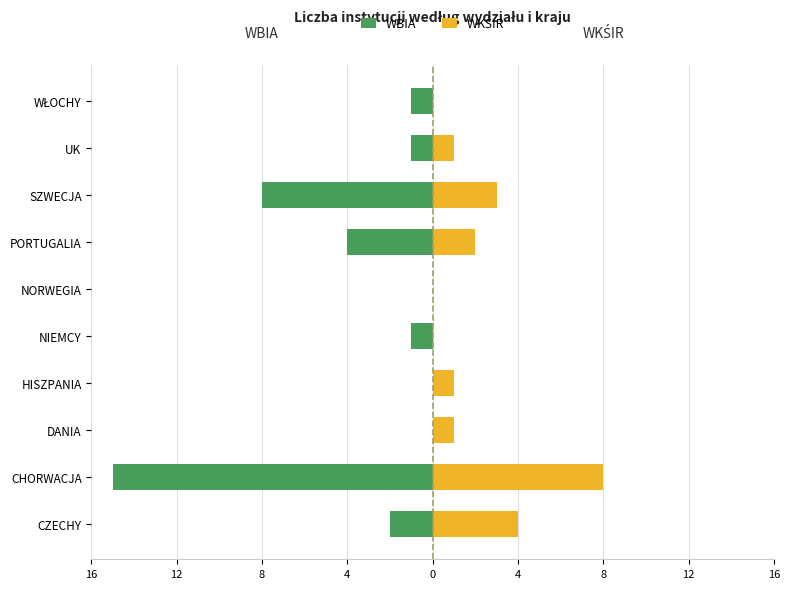

How many bars are there in each group?

2